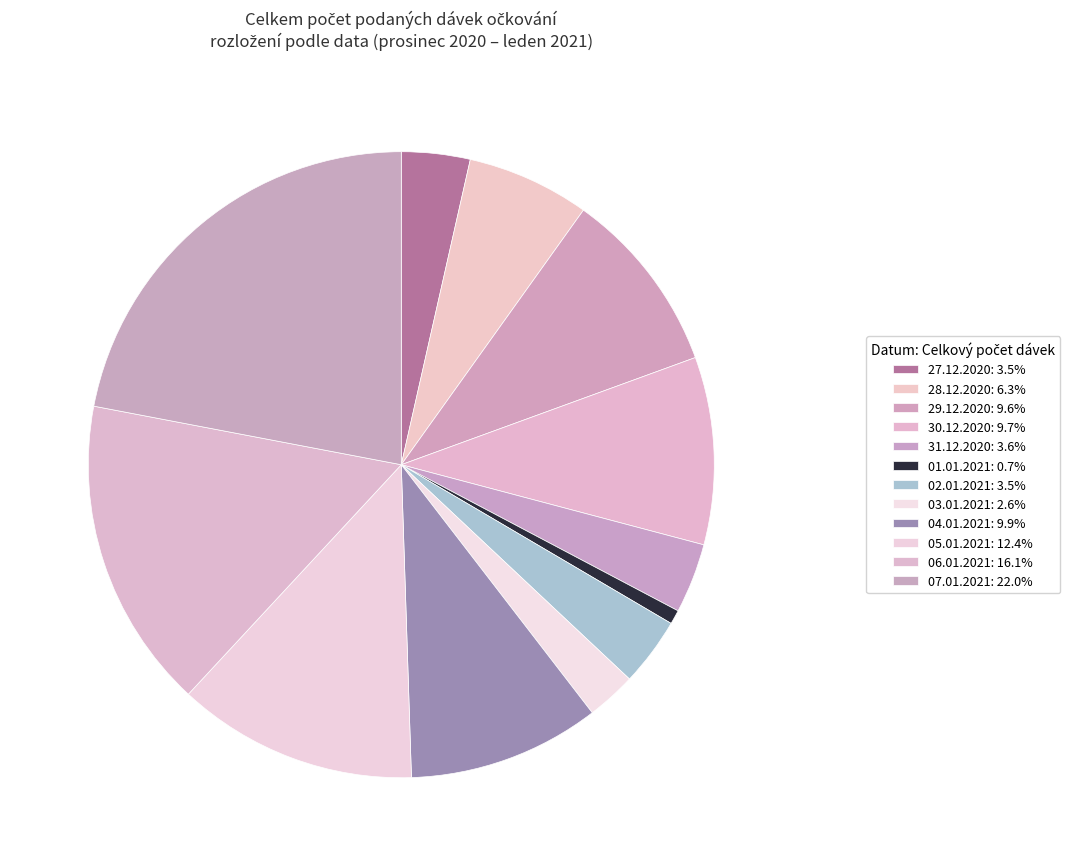

Is there any slice that represents more than half of the pie?

No